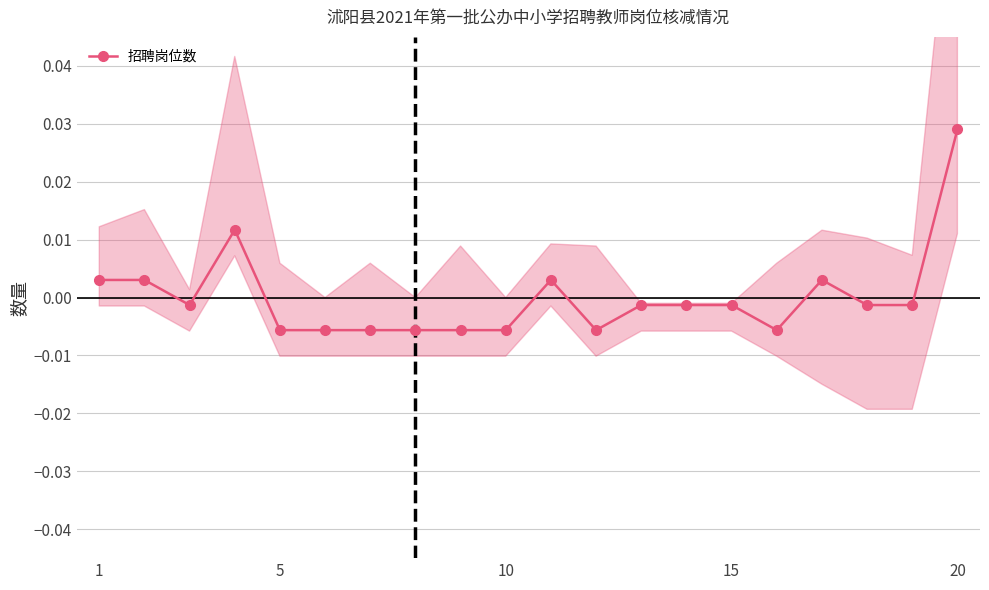

Does the chart have visible grid lines?

Yes